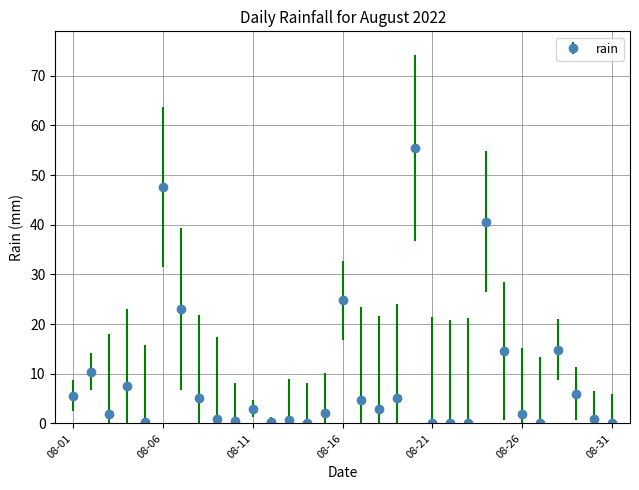

True or false: the data has more than 1 interior local peaks.

True